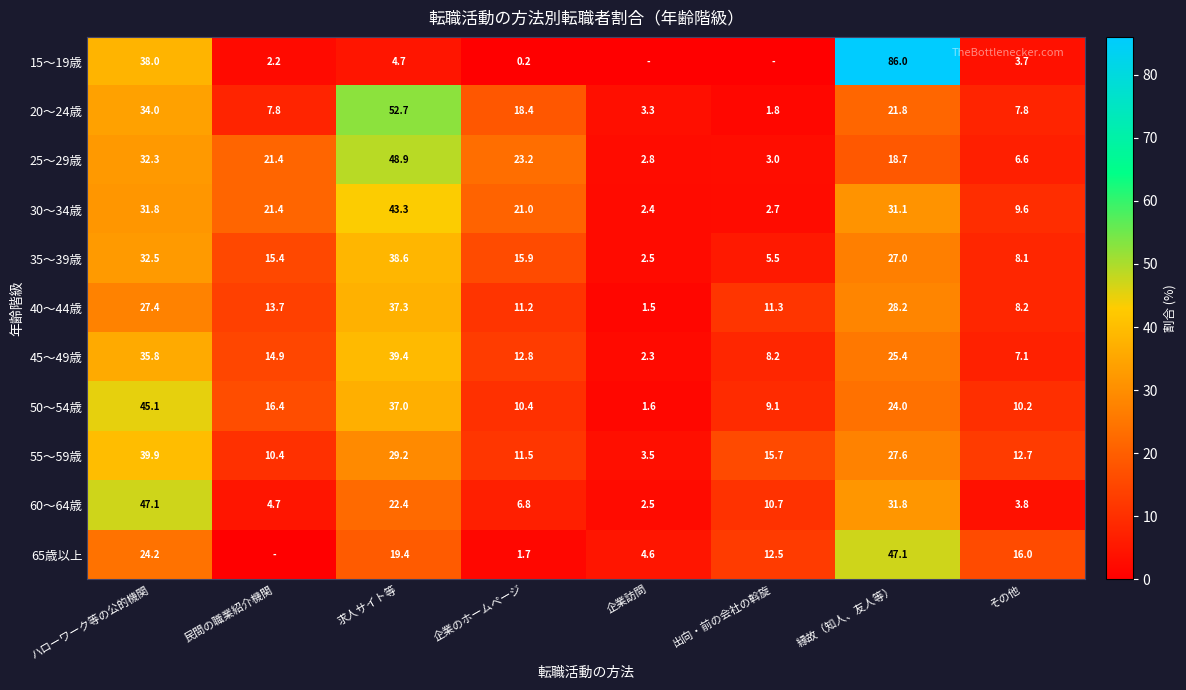

The value of 65歳以上 at ハローワーク等の公的機関 is 38.2. True or false?

False